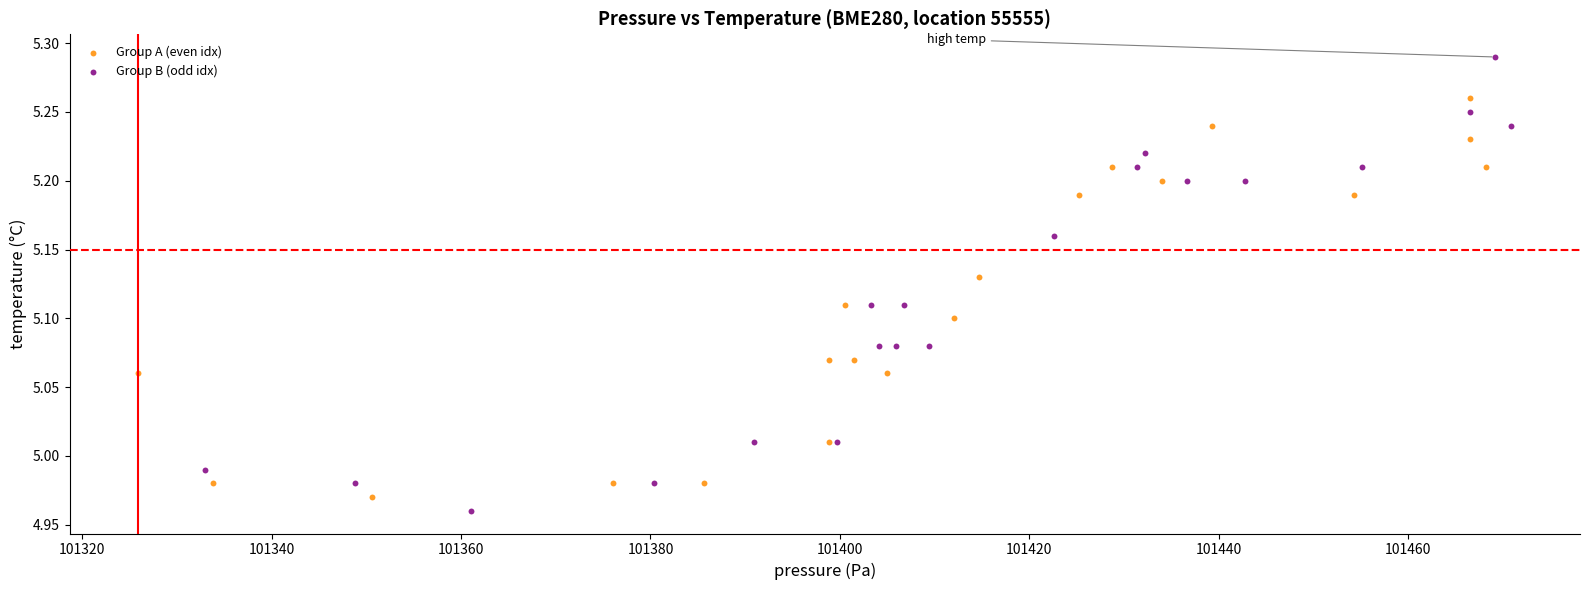

Which series has the widest spread of Y values?

Group B (odd idx)